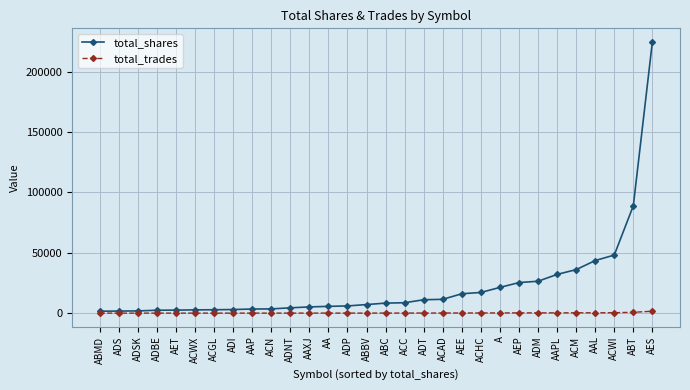

What is the label of the 20th point from the left?

AEE